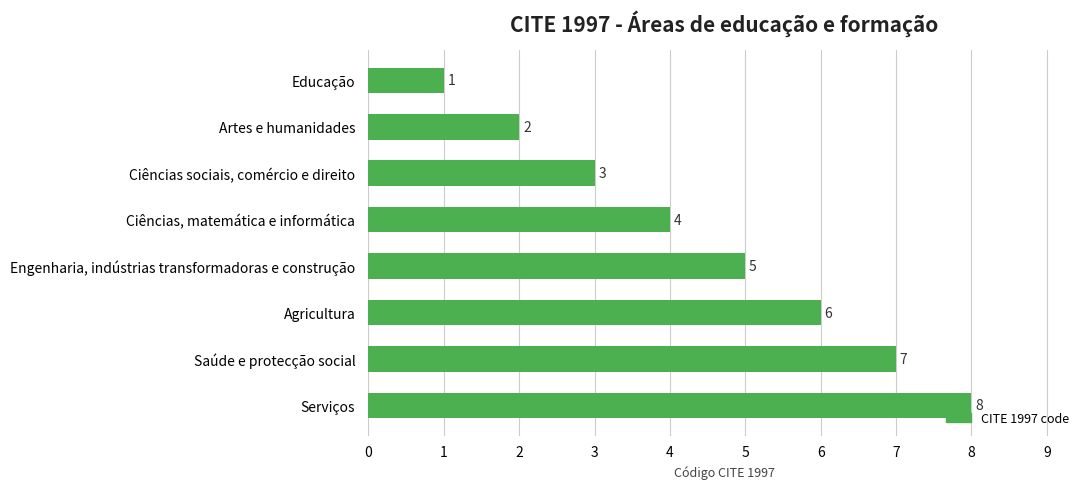

What is the difference between the maximum and minimum values?

7